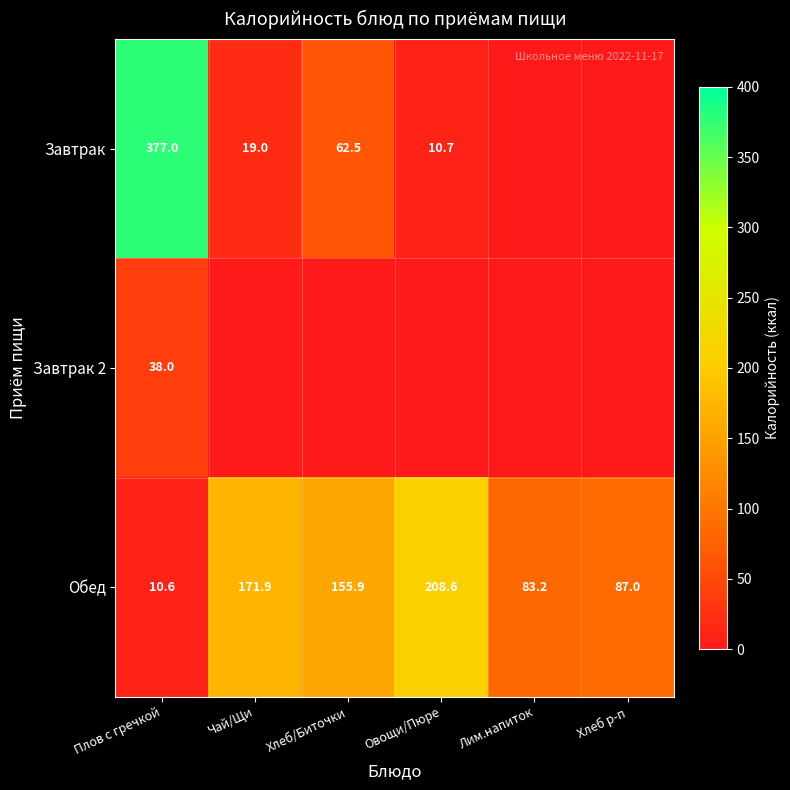

What value does the Обед series have at Овощи/Пюре?

208.6